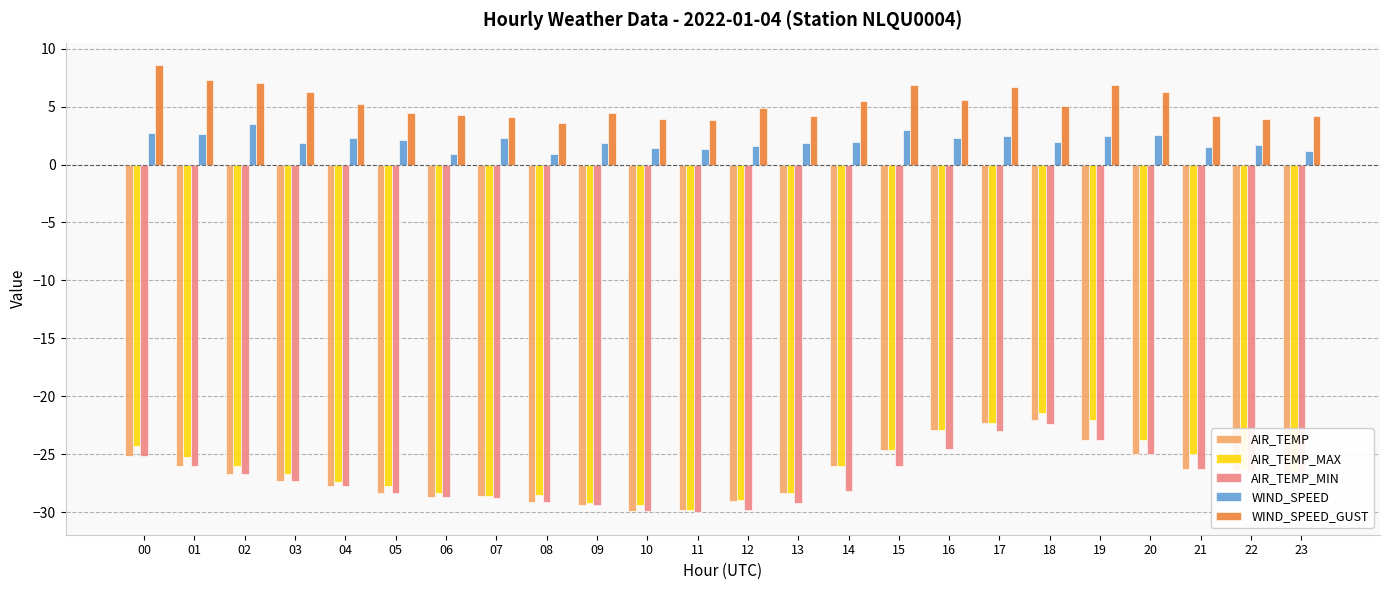

Where does the WIND_SPEED_GUST series first go above 5?

00